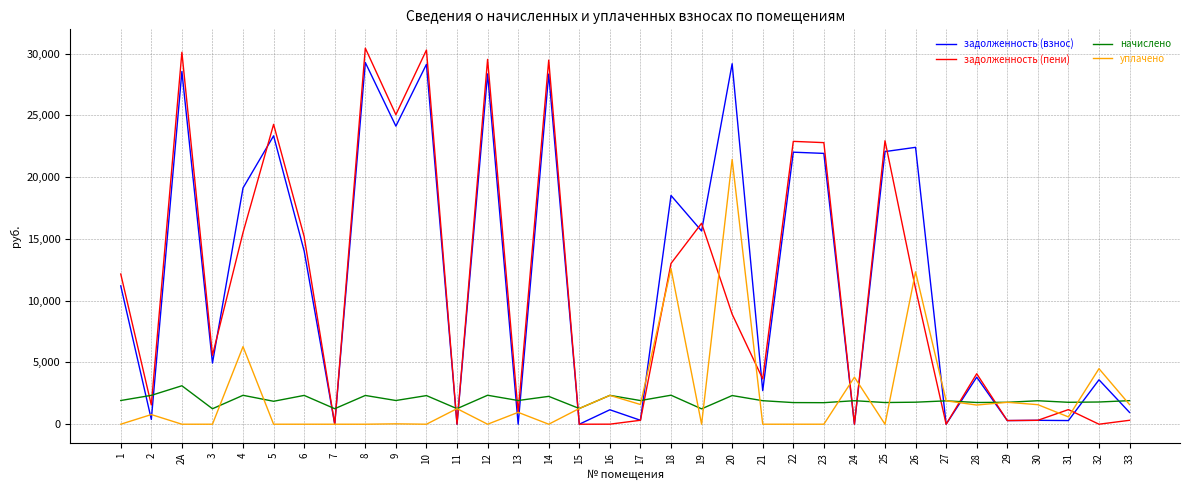

Between 10 and 11, which series saw the biggest shift?

задолженность (пени)